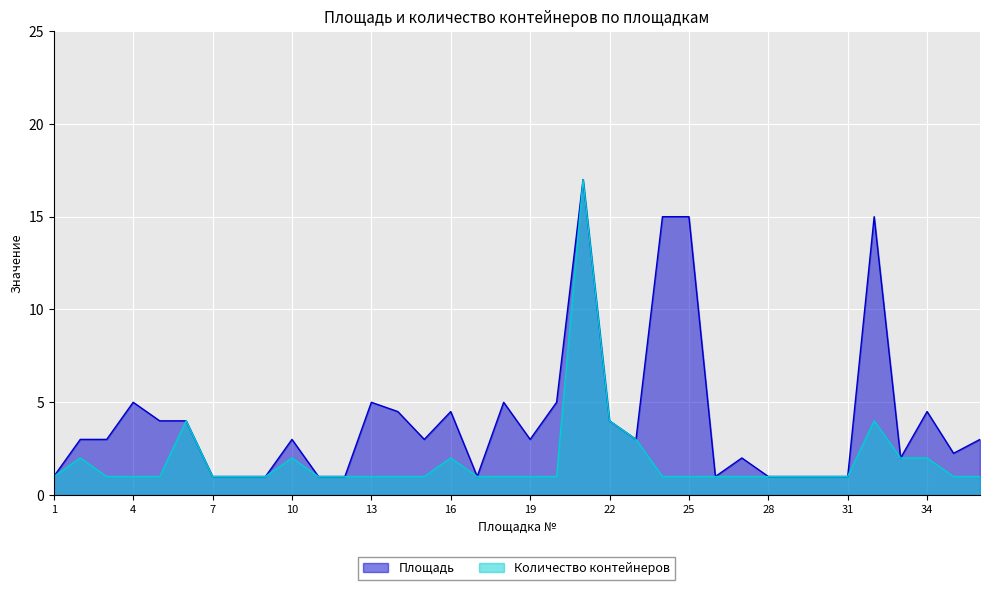

True or false: Площадь and Количество контейнеров cross at least once.

False